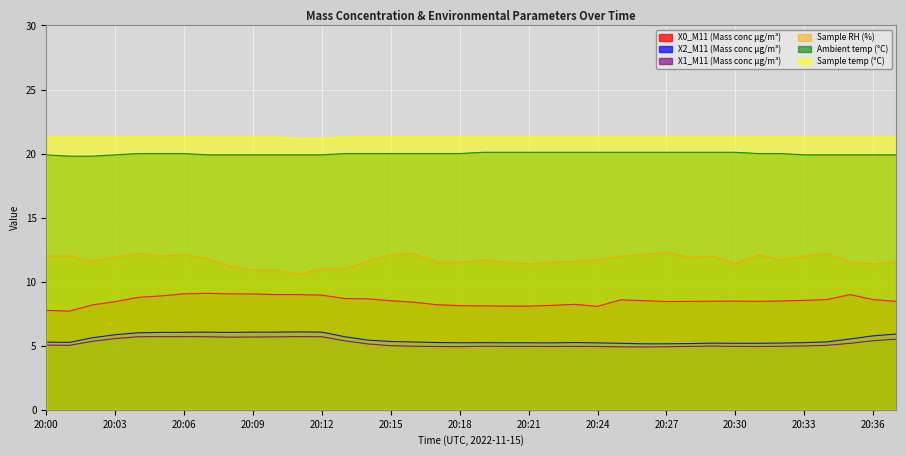

Reading right to left, extract all data points from this chart.

X0_M11 (Mass conc μg/m³): 8.5	8.6	9.0	8.6	8.5	8.5	8.5	8.5	8.5	8.5	8.4	8.5	8.6	8.1	8.2	8.2	8.1	8.1	8.1	8.1	8.2	8.4	8.5	8.7	8.7	8.9	9.0	9.0	9.0	9.1	9.1	9.1	8.9	8.8	8.4	8.2	7.7	7.8
X2_M11 (Mass conc μg/m³): 5.9	5.8	5.5	5.3	5.2	5.2	5.2	5.2	5.2	5.2	5.2	5.2	5.2	5.2	5.2	5.2	5.2	5.2	5.2	5.2	5.2	5.3	5.3	5.4	5.7	6.1	6.1	6.1	6.1	6.0	6.1	6.0	6.0	6.0	5.9	5.6	5.3	5.3
X1_M11 (Mass conc μg/m³): 5.5	5.4	5.2	5.0	5.0	5.0	4.9	5.0	5.0	5.0	4.9	4.9	4.9	4.9	5.0	4.9	5.0	5.0	5.0	4.9	4.9	5.0	5.0	5.1	5.4	5.7	5.7	5.7	5.7	5.7	5.7	5.7	5.7	5.7	5.6	5.3	5.0	5.0
Sample RH (%): 11.5	11.4	11.5	12.2	12.0	11.7	12.1	11.4	12.0	11.9	12.3	12.1	12.0	11.7	11.6	11.5	11.4	11.5	11.7	11.5	11.5	12.2	12.1	11.6	11.0	11.0	10.6	10.9	10.9	11.2	11.8	12.1	12.0	12.2	11.9	11.6	12.0	12.0
Ambient temp (°C): 19.9	19.9	19.9	19.9	19.9	20.0	20.0	20.1	20.1	20.1	20.1	20.1	20.1	20.1	20.1	20.1	20.1	20.1	20.1	20.0	20.0	20.0	20.0	20.0	20.0	19.9	19.9	19.9	19.9	19.9	19.9	20.0	20.0	20.0	19.9	19.8	19.8	19.9
Sample temp (°C): 21.3	21.3	21.3	21.3	21.3	21.3	21.3	21.3	21.3	21.3	21.3	21.3	21.3	21.3	21.3	21.3	21.3	21.3	21.3	21.3	21.3	21.3	21.3	21.3	21.3	21.2	21.2	21.3	21.3	21.3	21.3	21.3	21.3	21.3	21.3	21.3	21.3	21.3